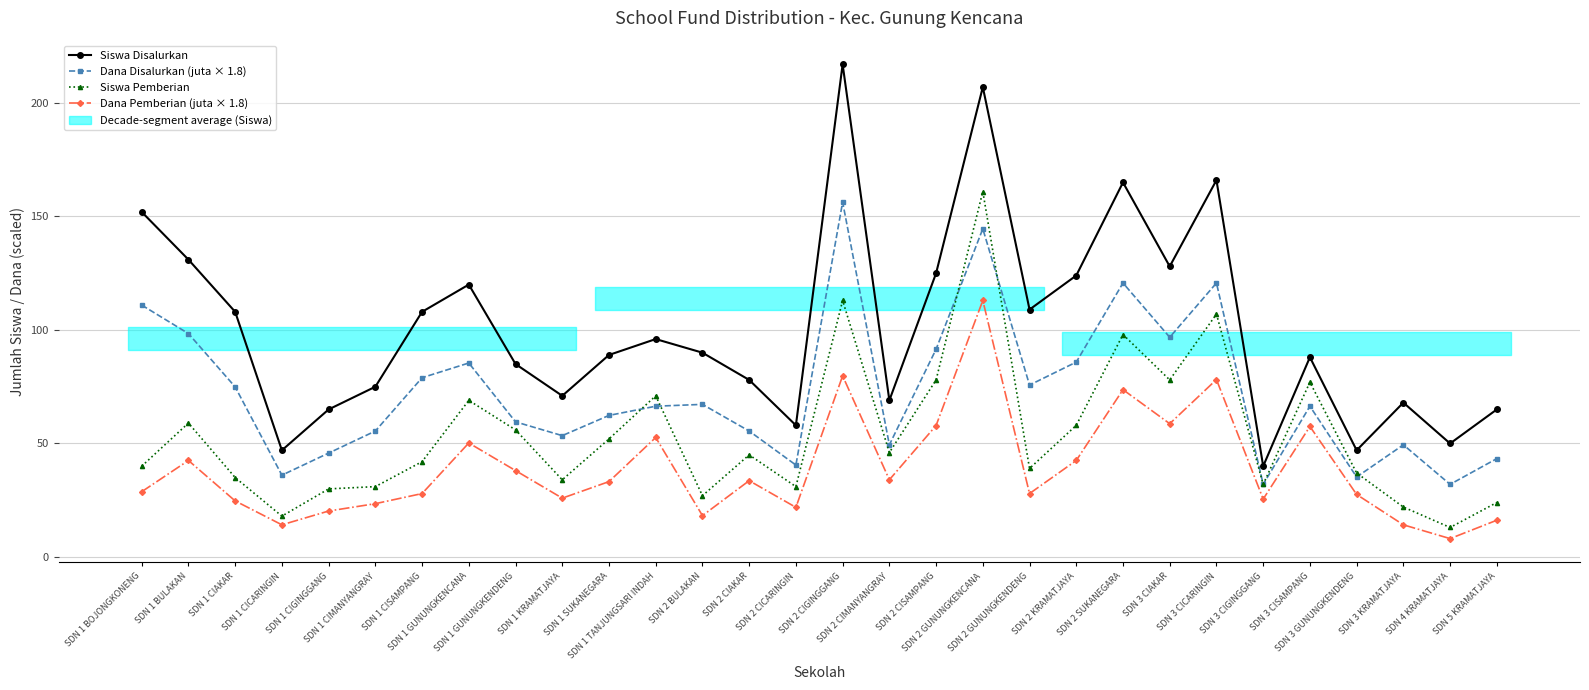

True or false: Siswa Pemberian and Dana Pemberian (juta × 1.8) cross at least once.

False